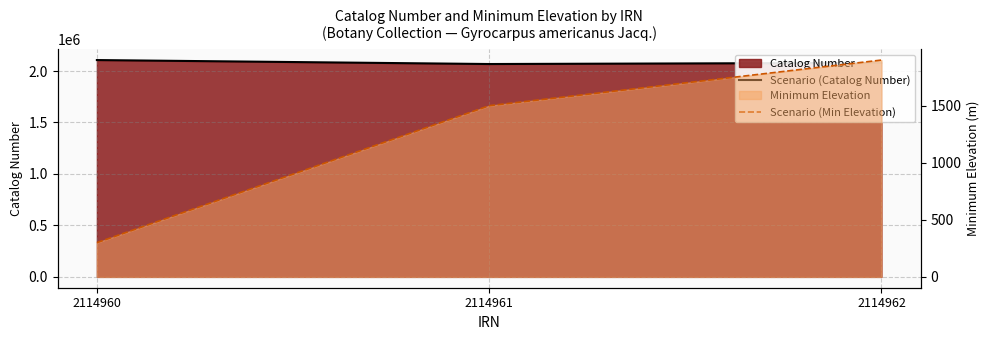

Which series has the largest total across all categories?

Scenario (Catalog Number)